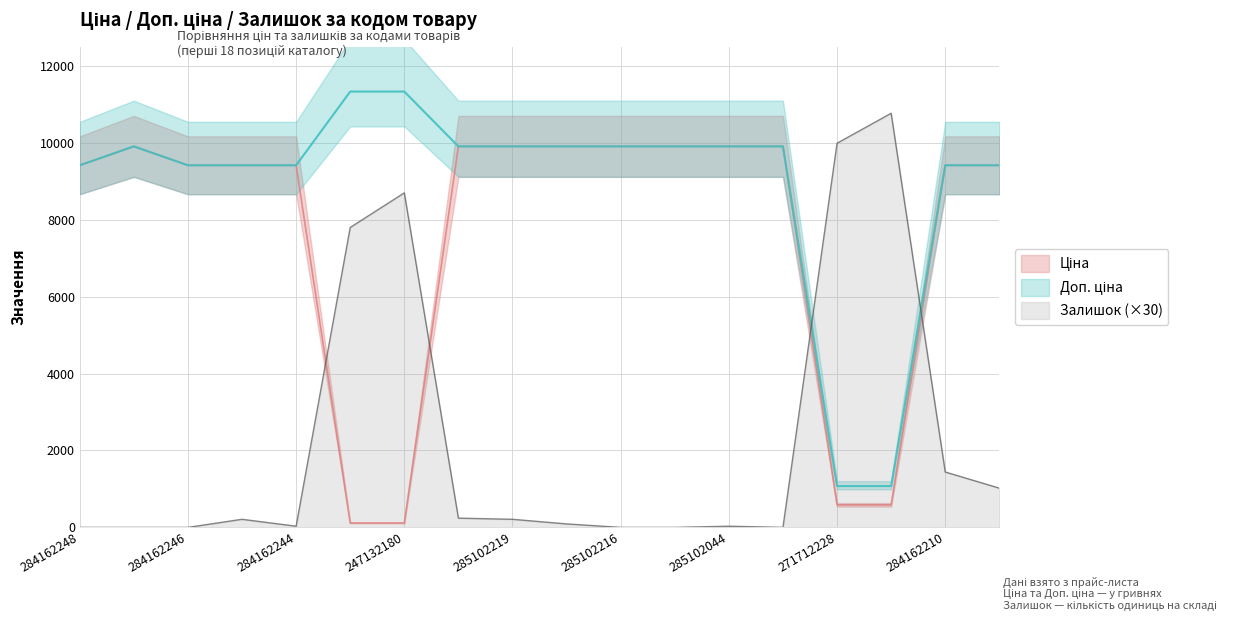

What is the difference between the second highest and second lowest values in the Залишок series?

9990.0